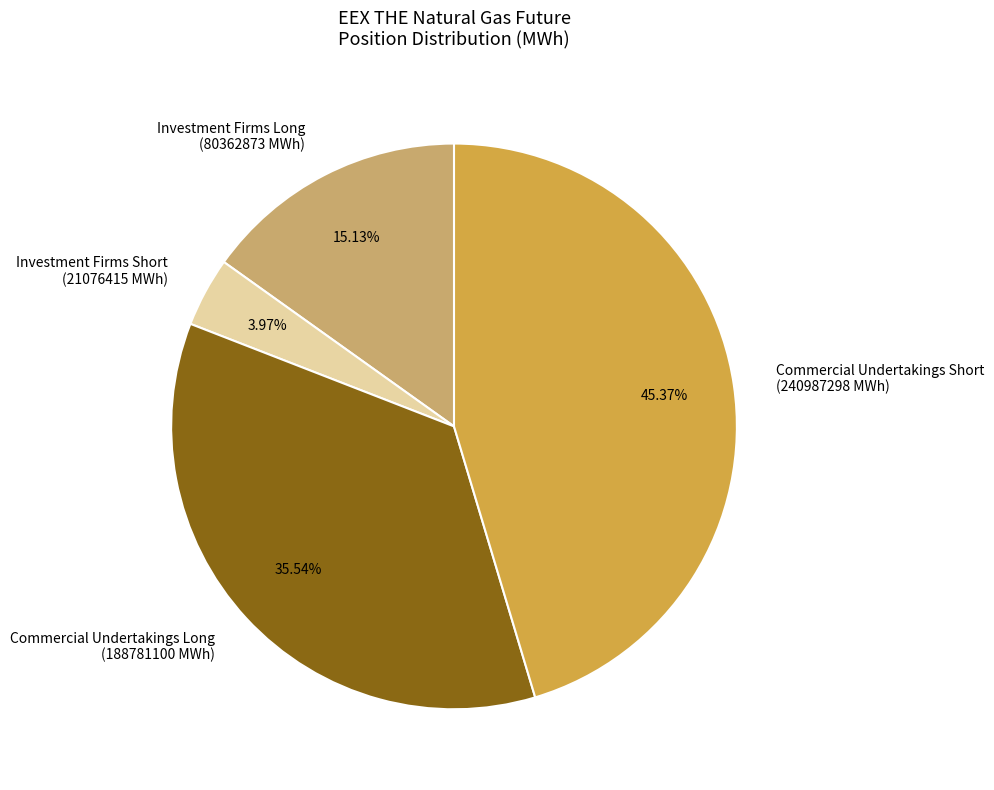

Is the sum of Commercial Undertakings Short (240987298 MWh) and Investment Firms Short (21076415 MWh) greater than half?

No